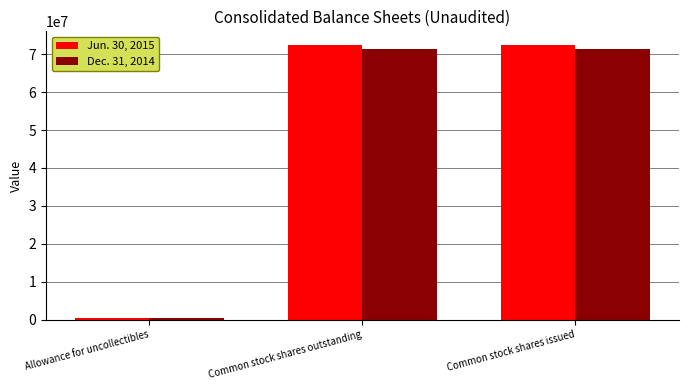

What are all the series names shown in the legend?

Jun. 30, 2015, Dec. 31, 2014